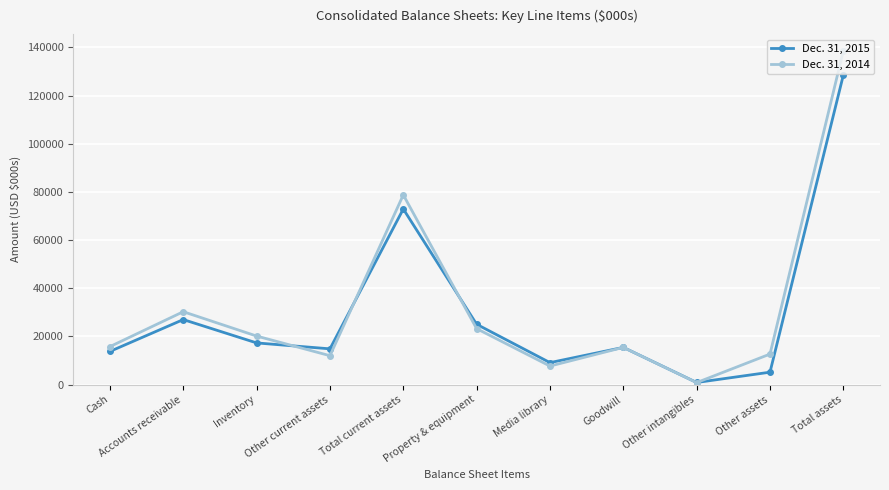

True or false: Dec. 31, 2015 has more than 0 interior local peaks.

True